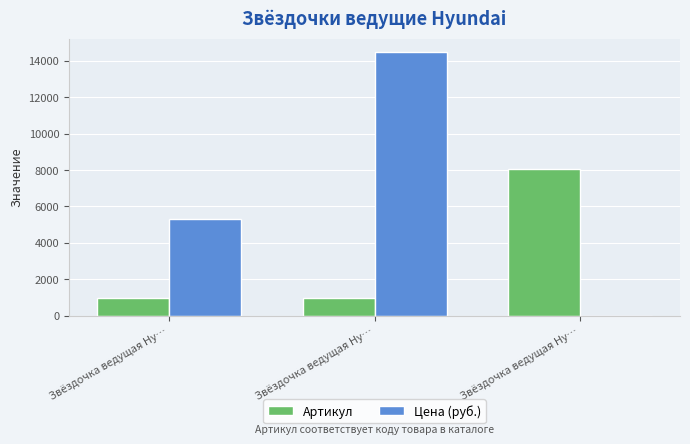

What are all the series names shown in the legend?

Артикул, Цена (руб.)